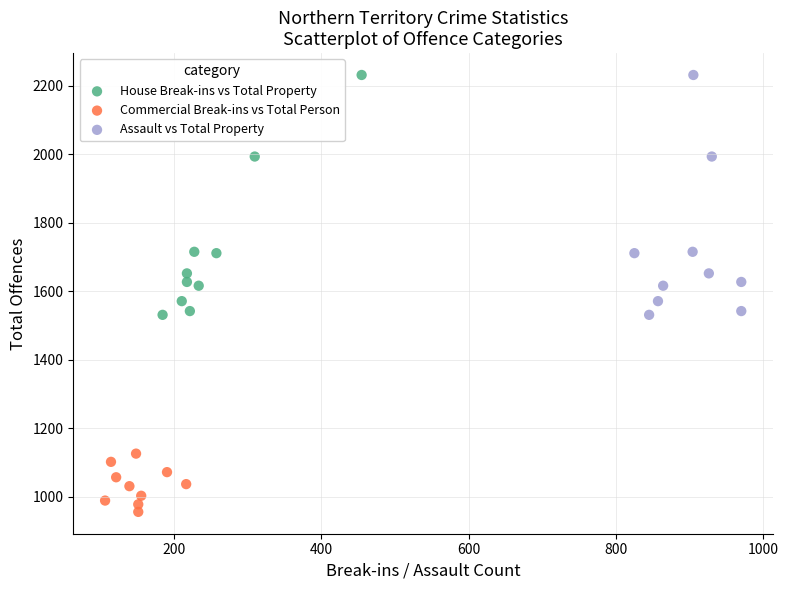

Which series reaches the minimum Y coordinate?

Commercial Break-ins vs Total Person